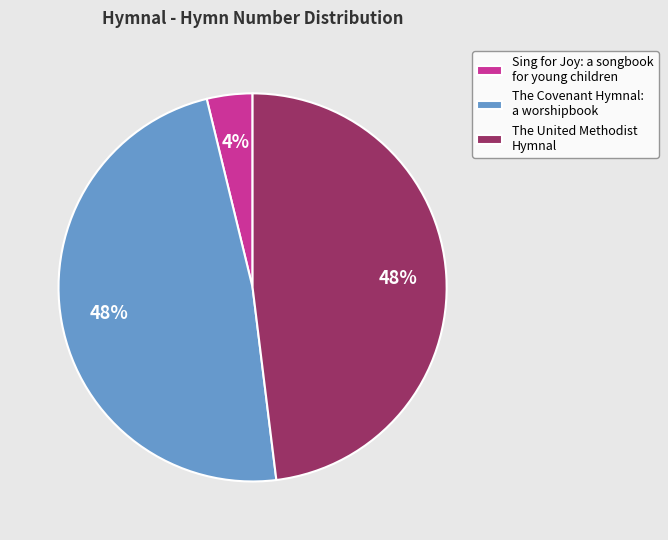

Approximately how many times larger is the value at The Covenant Hymnal: a worshipbook compared to The United Methodist Hymnal?

1.0